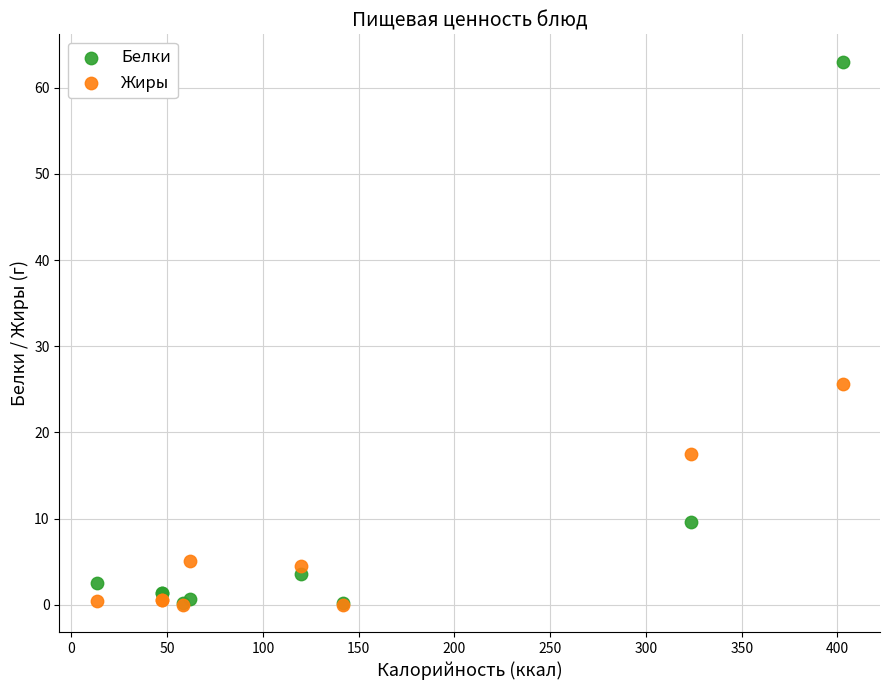

Which series reaches the maximum Y coordinate?

Белки